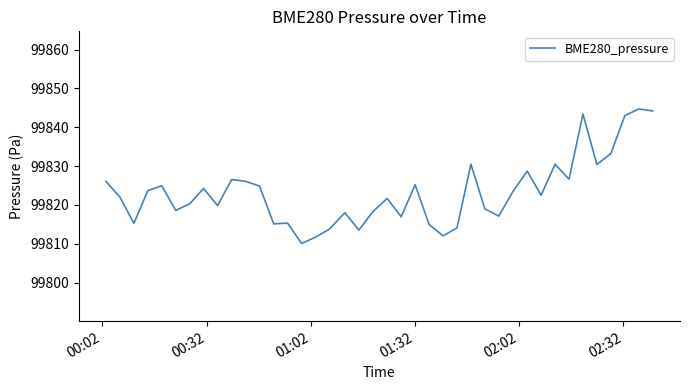

What is the greatest value displayed?

99844.7